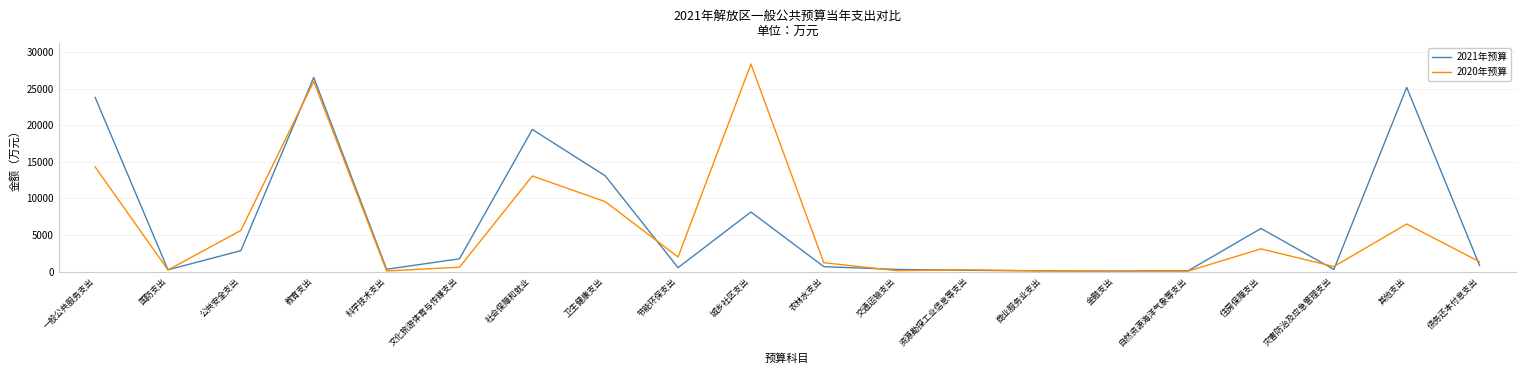

What is the total value across all series at 科学技术支出?

393